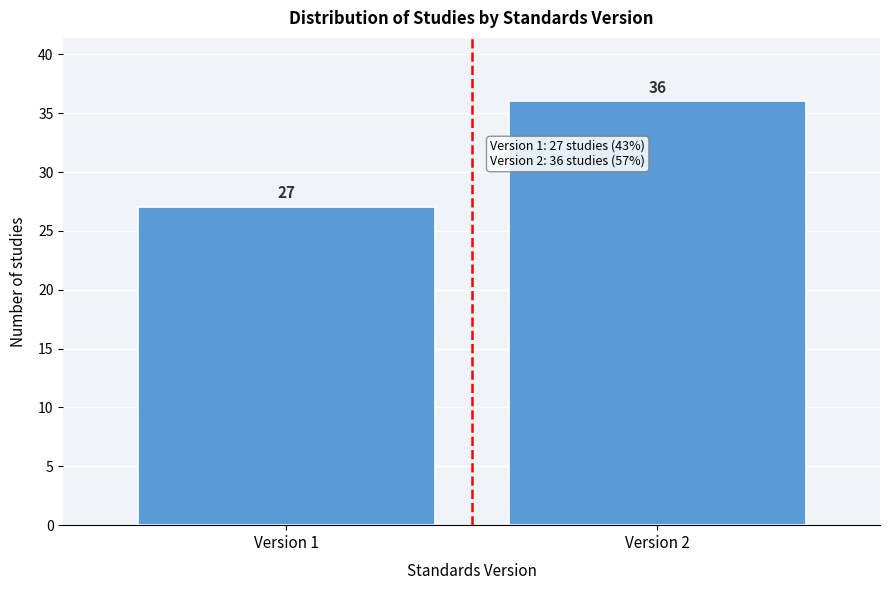

Reading left to right, transcribe all the data shown in this chart.

27	36